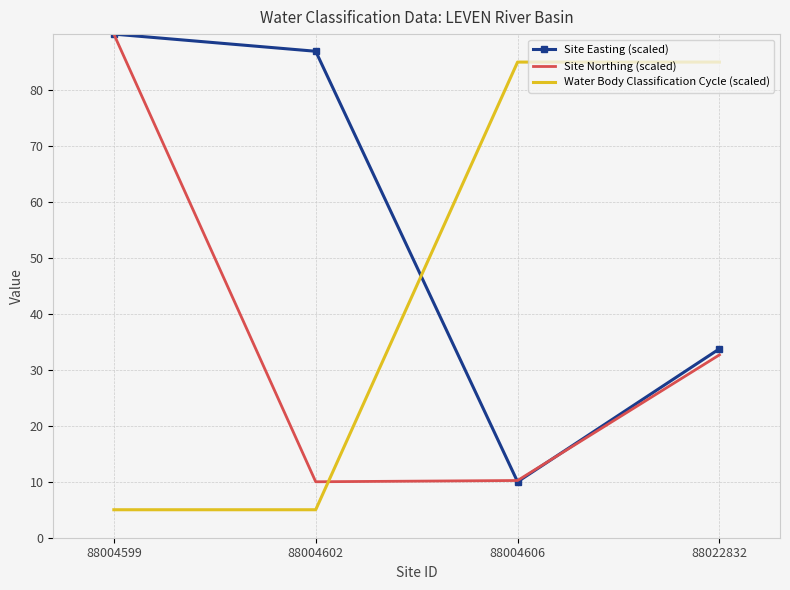

What is the sum of all Site Easting (scaled) values?

220.7